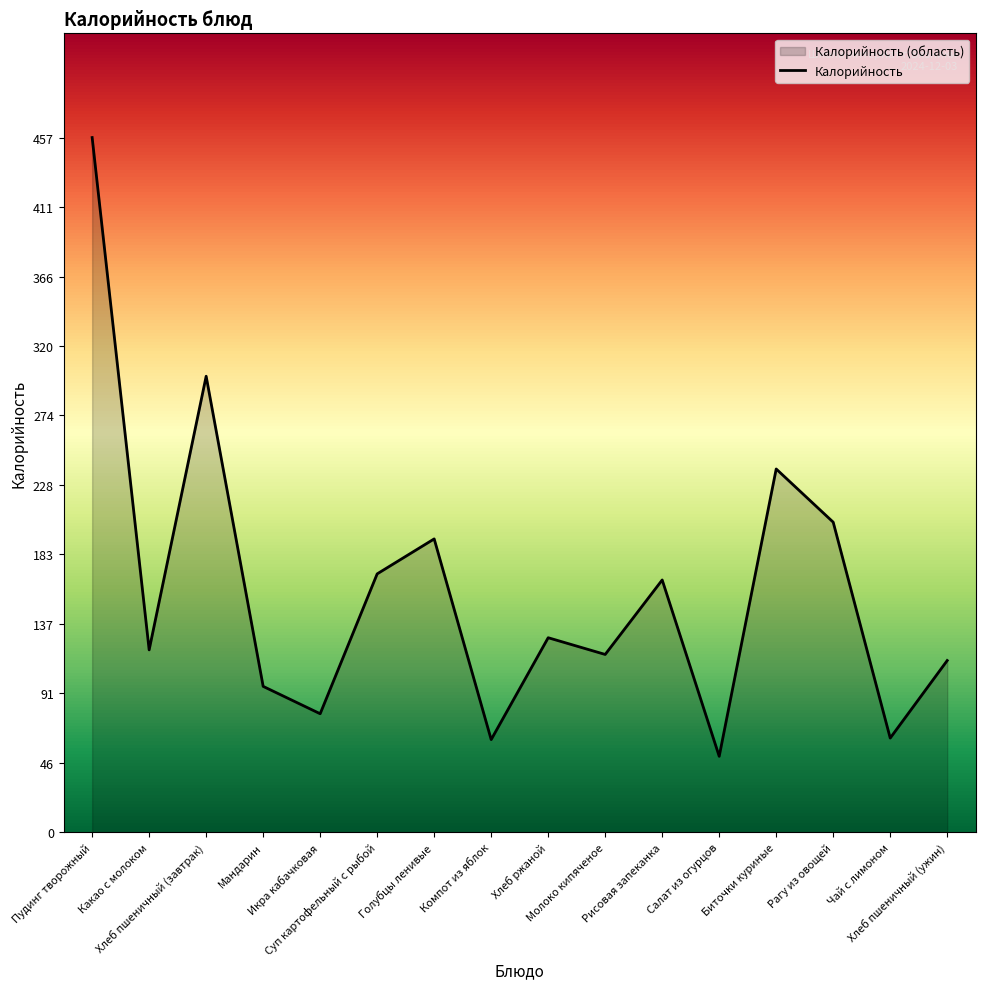

List the labels in order of value, smallest first.

Салат из огурцов, Компот из яблок, Чай с лимоном, Икра кабачковая, Мандарин, Хлеб пшеничный (ужин), Молоко кипяченое, Какао с молоком, Хлеб ржаной, Рисовая запеканка, Суп картофельный с рыбой, Голубцы ленивые, Рагу из овощей, Биточки куриные, Хлеб пшеничный (завтрак), Пудинг творожный